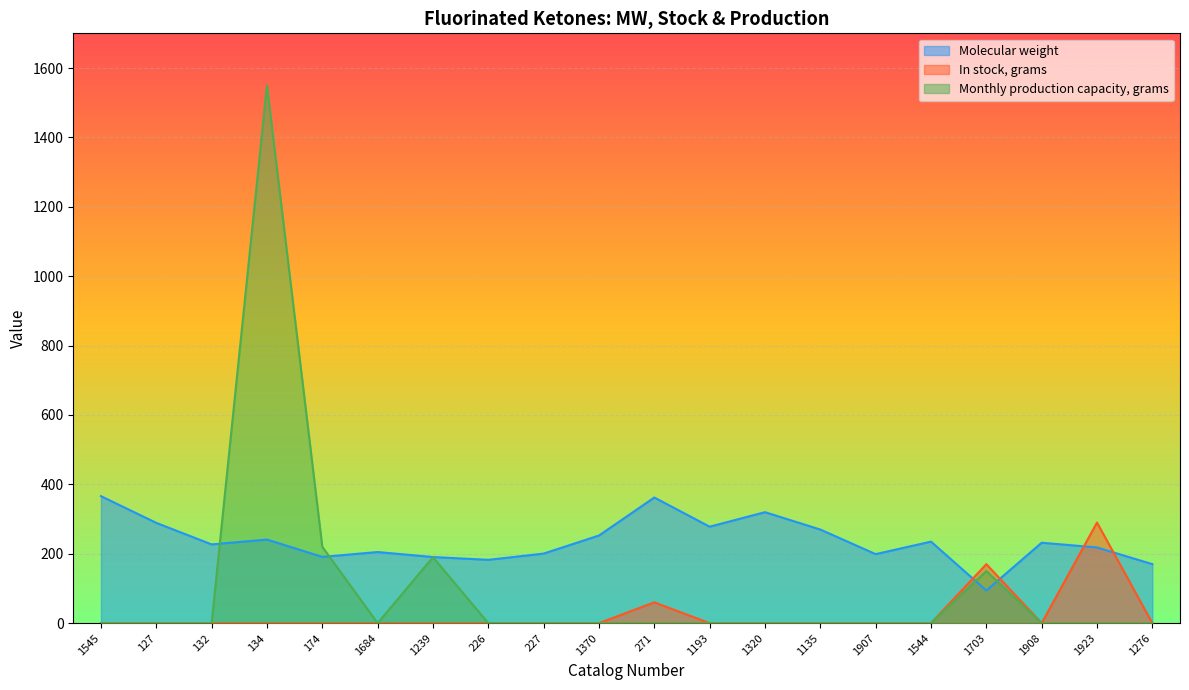

What is the average value of the In stock, grams series?

26.0